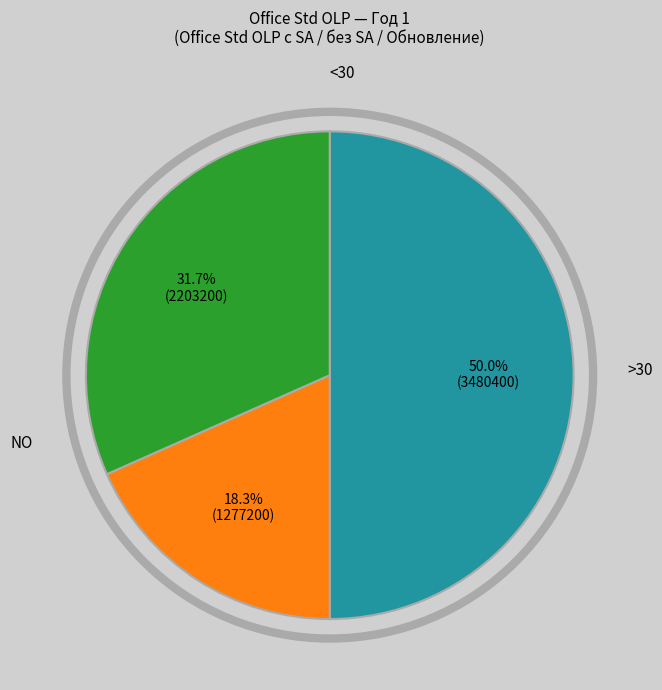

How many slices are in this pie chart?

3